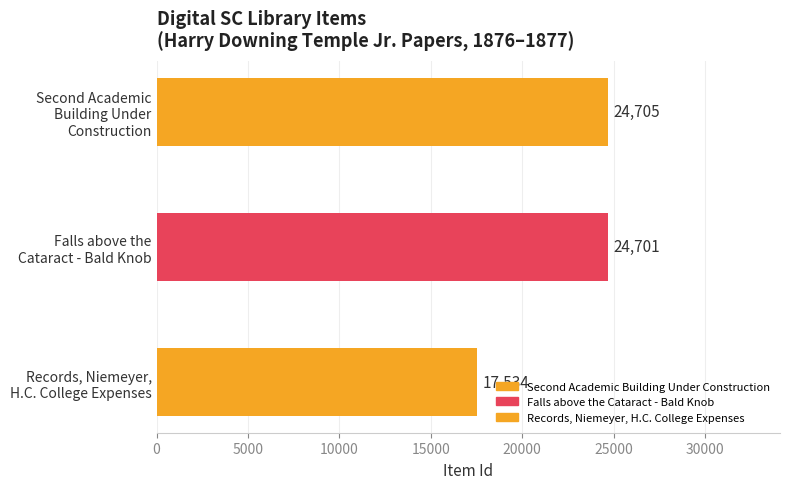

Count the number of values greater than 24701.

1